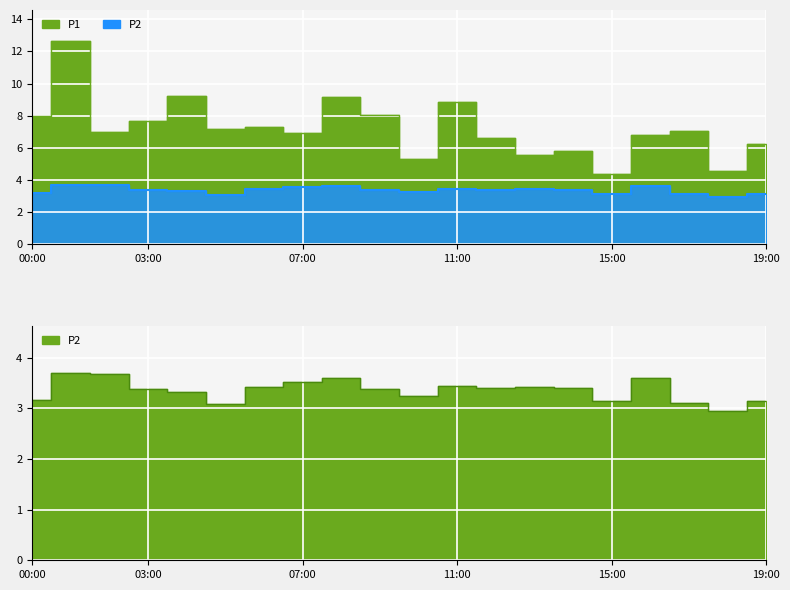

Which series has the widest spread of values?

P1